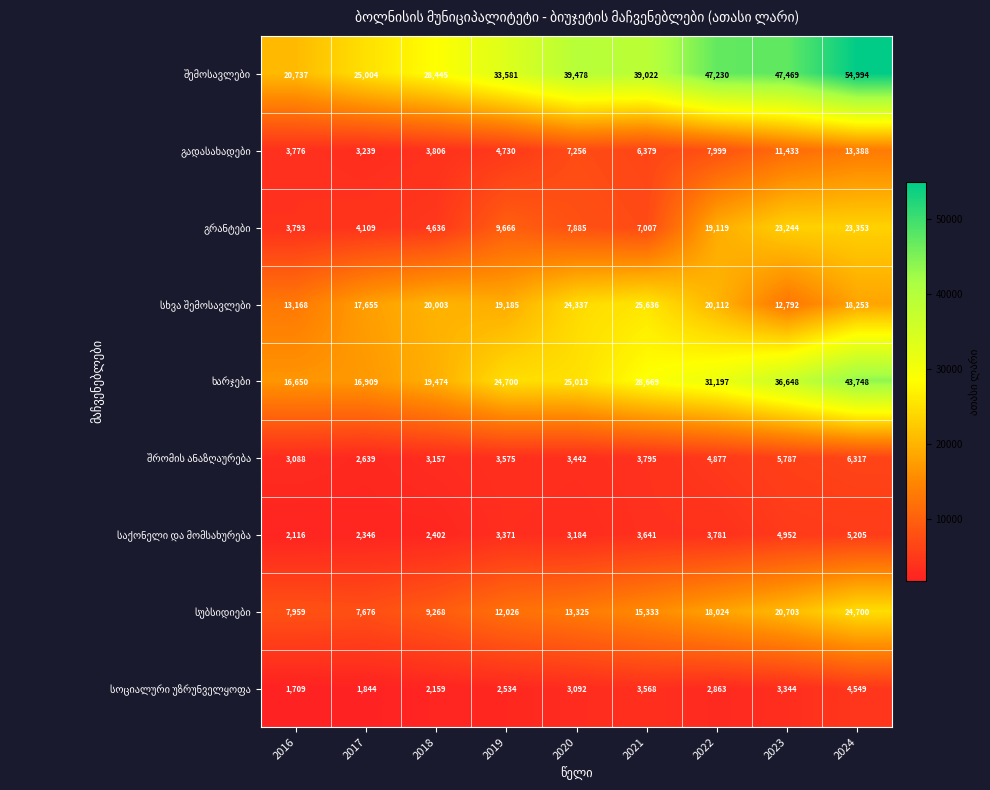

What is the minimum value shown in the chart?

1709